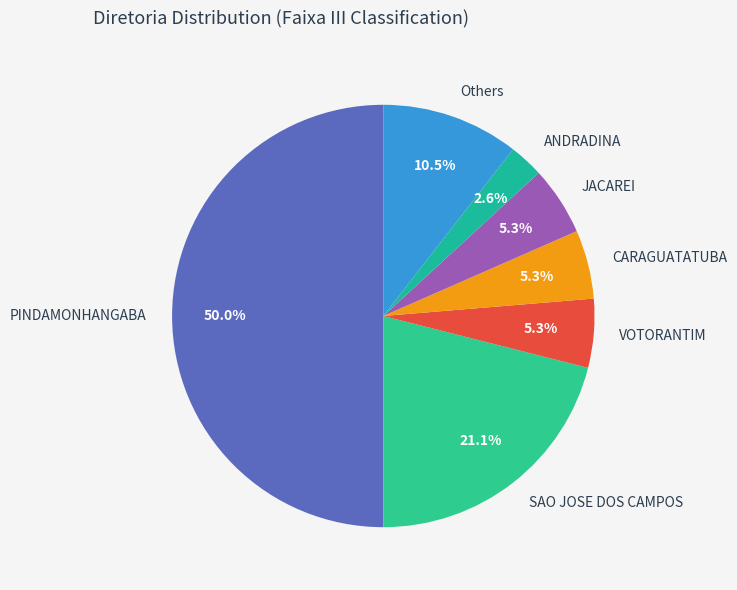

Does ANDRADINA account for over 50% of the chart?

No